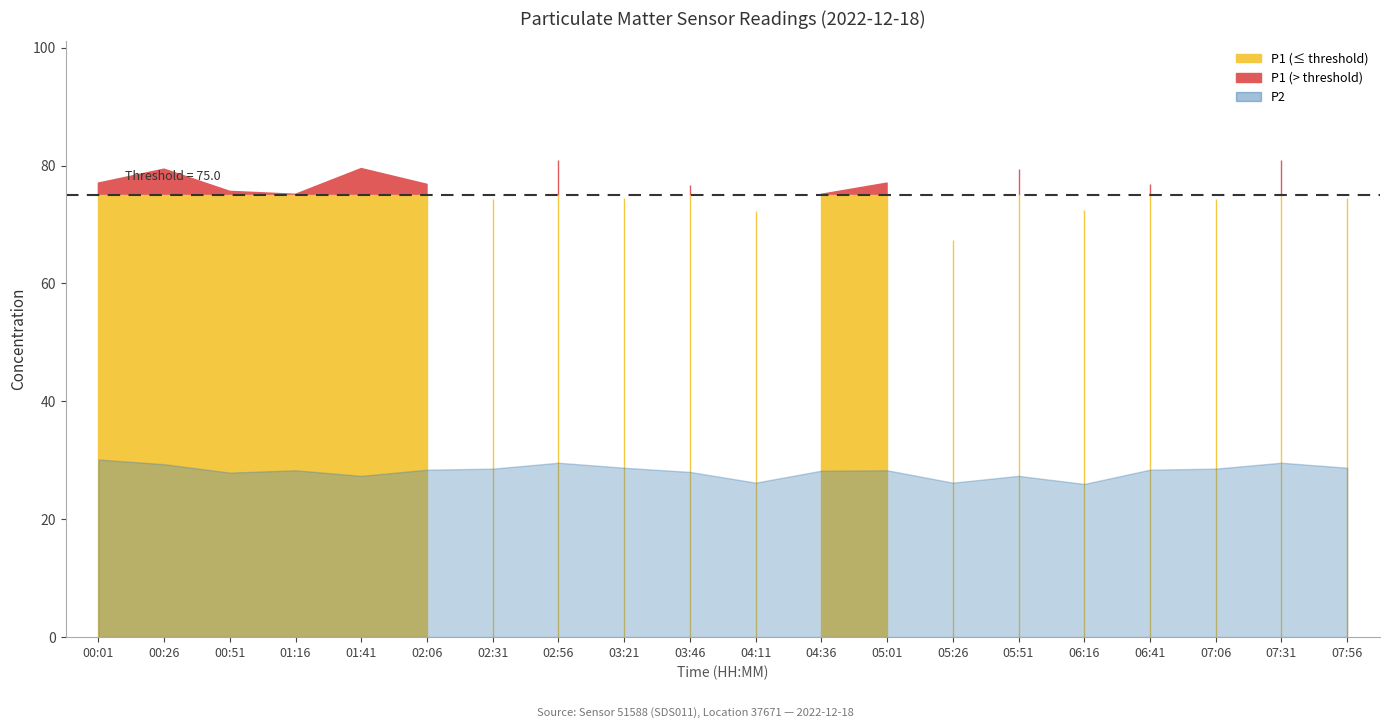

True or false: P2 has a value of 49.4 at 01:16.

False